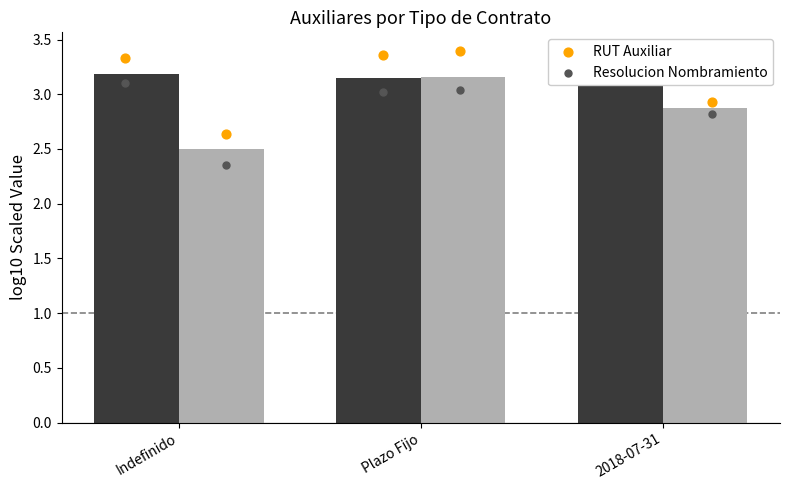

Which series reaches the maximum Y coordinate?

RUT Auxiliar